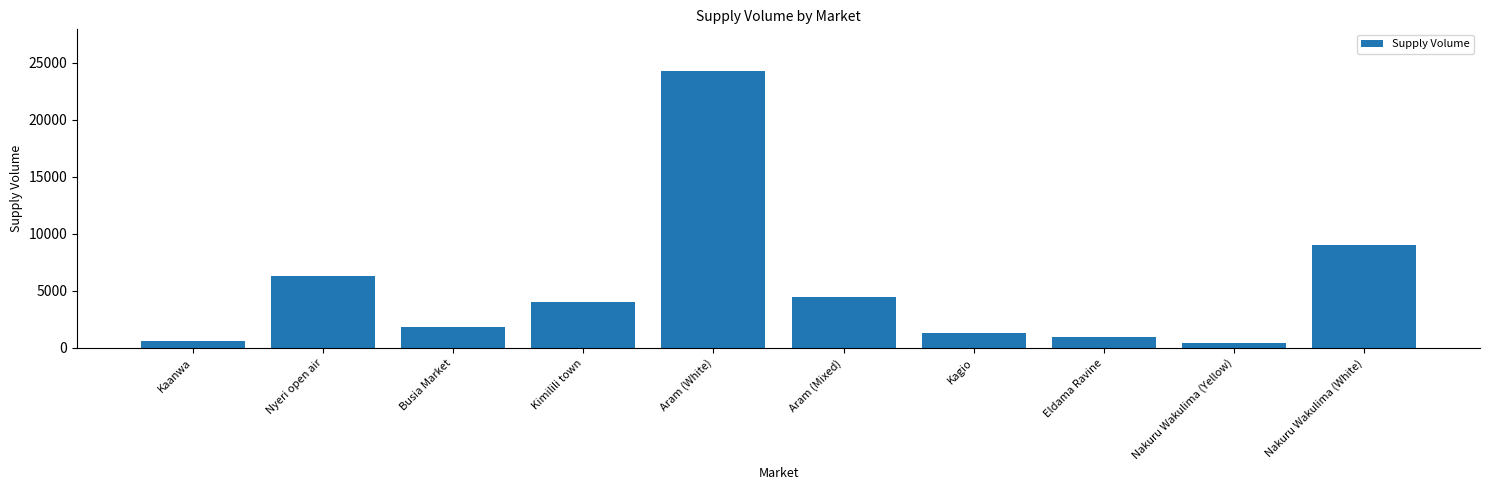

Is it true that the value at Kimilili town is 6806?

False